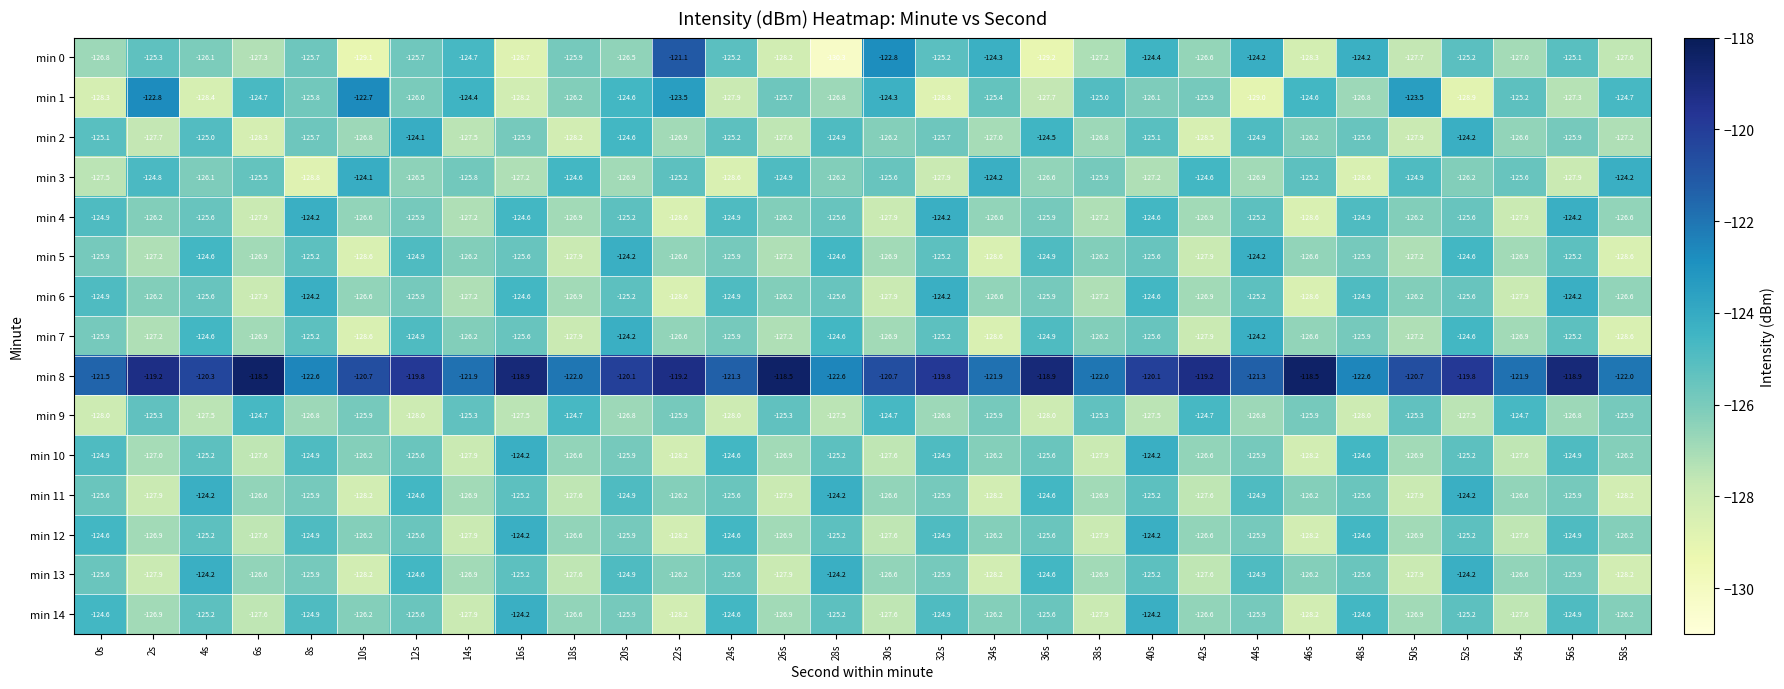

What is the difference between the maximum and minimum values in the min 3 series?

4.7